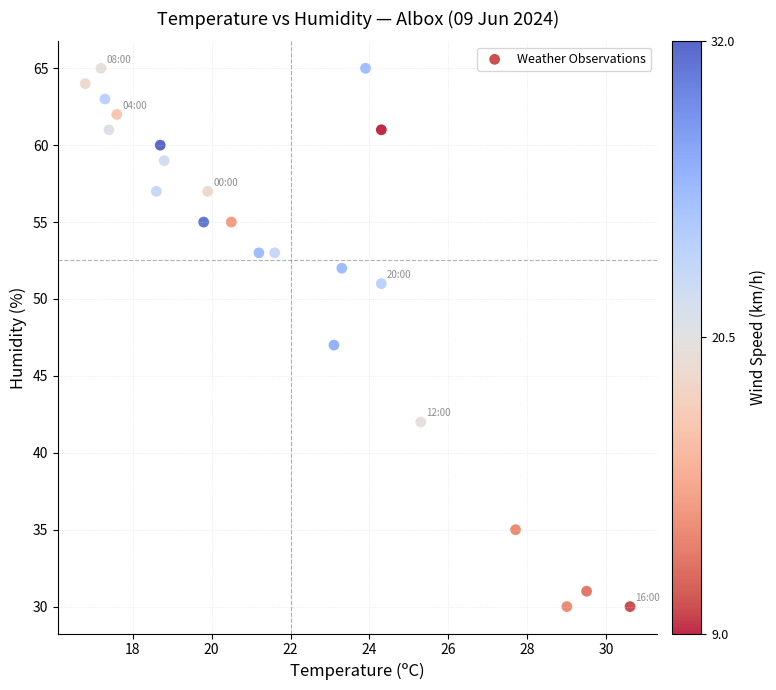

What is the range of Y values (max minus min)?

35